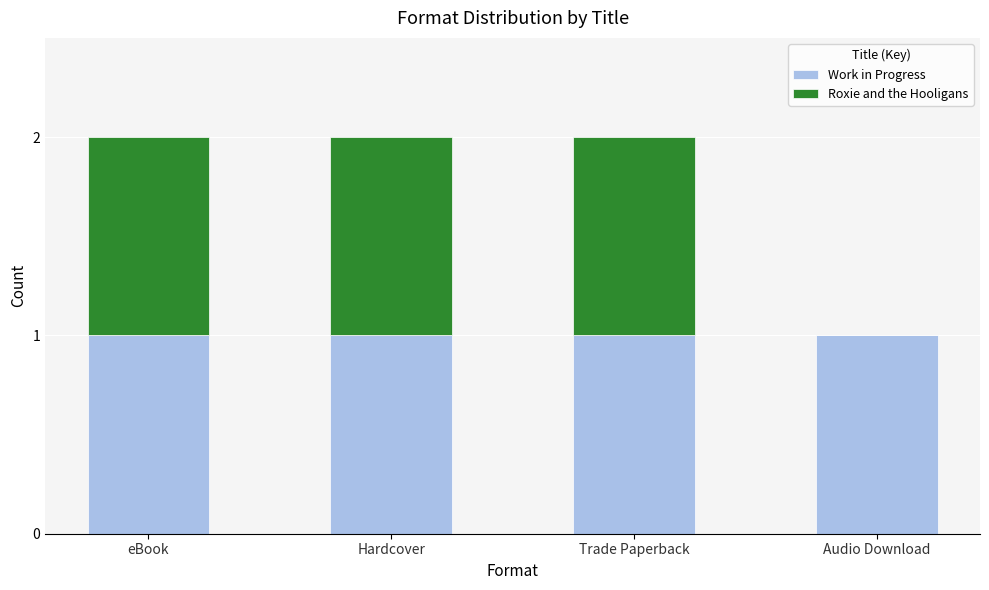

Is it true that Work in Progress equals 1 at Audio Download?

True